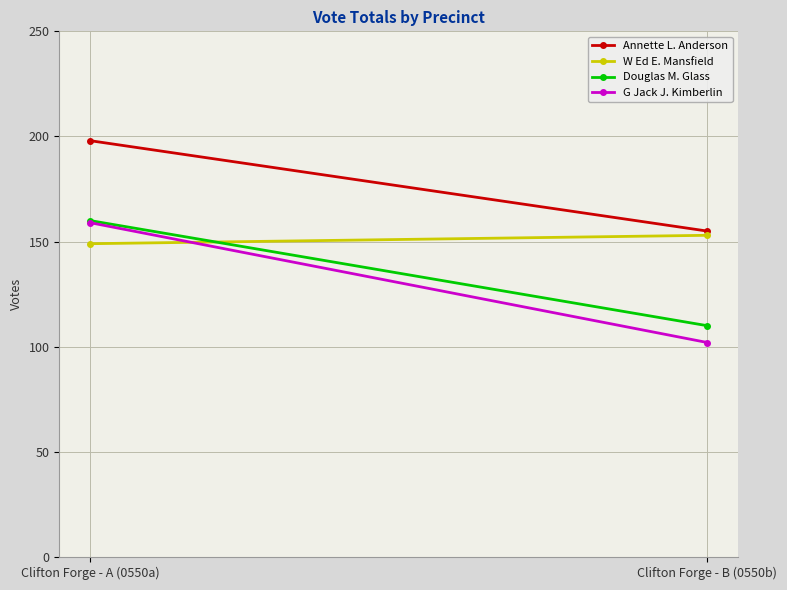

At how many categories does at least one series exceed 120?

2